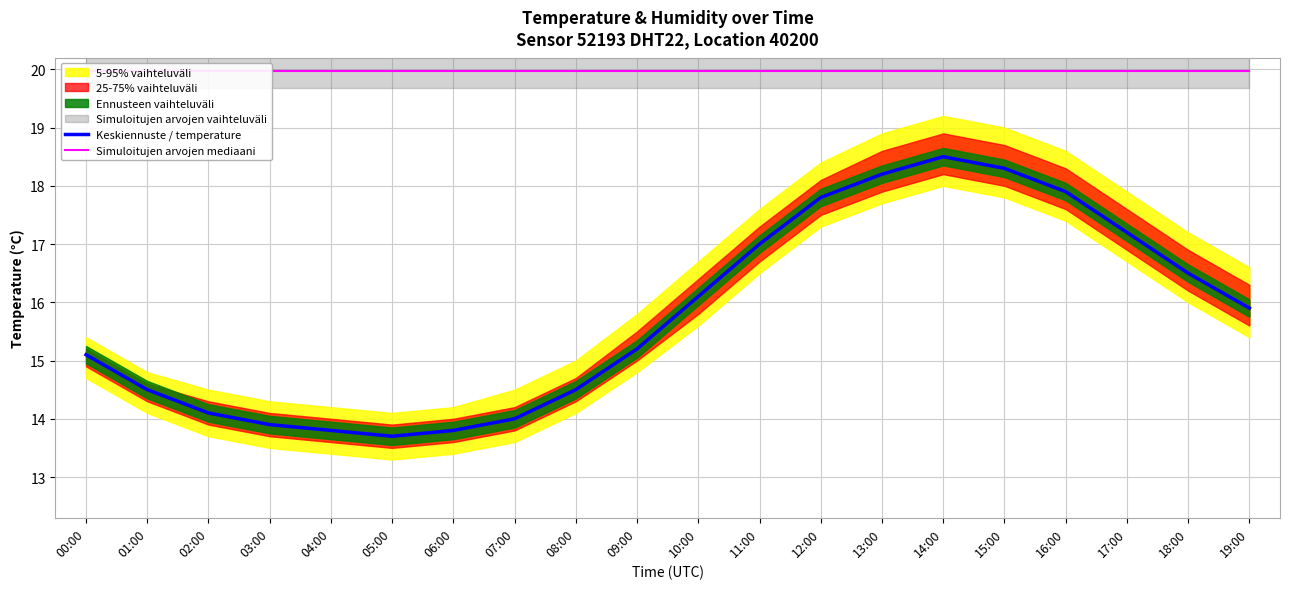

Reading right to left, list all the values displayed in this chart.

Keskiennuste / temperature: 19:00=15.9	18:00=16.5	17:00=17.2	16:00=17.9	15:00=18.3	14:00=18.5	13:00=18.2	12:00=17.8	11:00=17.0	10:00=16.1	09:00=15.2	08:00=14.5	07:00=14.0	06:00=13.8	05:00=13.7	04:00=13.8	03:00=13.9	02:00=14.1	01:00=14.5	00:00=15.1
Simuloitujen arvojen mediaani: 19:00=20.0	18:00=20.0	17:00=20.0	16:00=20.0	15:00=20.0	14:00=20.0	13:00=20.0	12:00=20.0	11:00=20.0	10:00=20.0	09:00=20.0	08:00=20.0	07:00=20.0	06:00=20.0	05:00=20.0	04:00=20.0	03:00=20.0	02:00=20.0	01:00=20.0	00:00=20.0